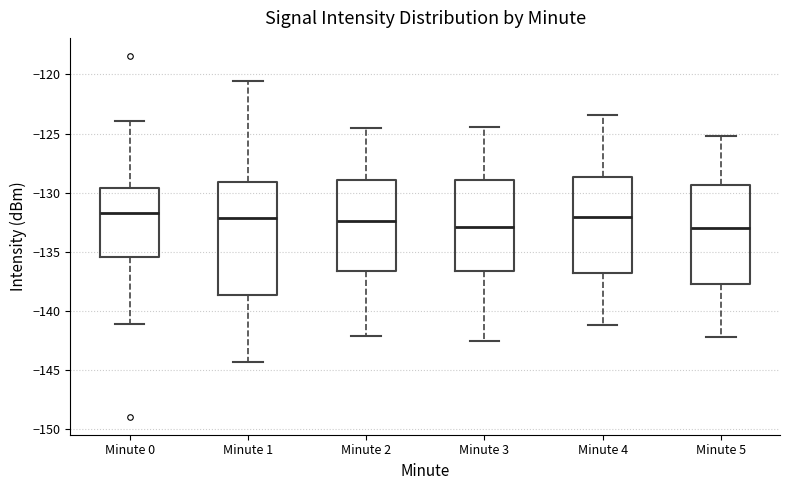

Reading left to right, transcribe this box plot: for each box, give where its median line is, the range the box spans, and where its two whiskers end, as read against the y-axis. The values are not printed on the chart, so give them approximately, as read against the axis.

Minute 0: median -131.5, box -135.5 to -129.5, whiskers -141.0 to -124.0
Minute 1: median -132.0, box -138.5 to -129.0, whiskers -144.5 to -120.5
Minute 2: median -132.5, box -136.5 to -129.0, whiskers -142.0 to -124.5
Minute 3: median -133.0, box -136.5 to -129.0, whiskers -142.5 to -124.5
Minute 4: median -132.0, box -137.0 to -128.5, whiskers -141.0 to -123.5
Minute 5: median -133.0, box -138.0 to -129.5, whiskers -142.0 to -125.0